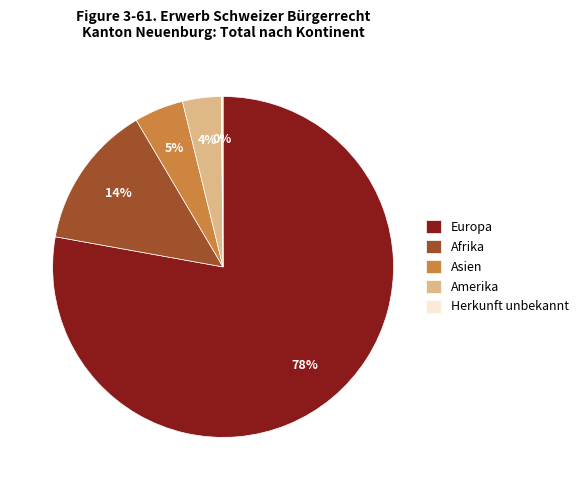

To the nearest percent, what portion does Afrika represent?

14%